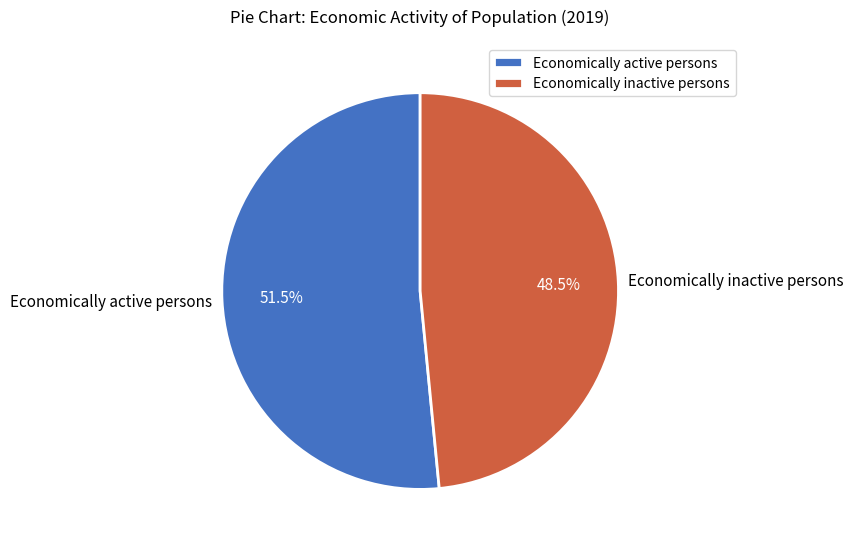

Is there a majority slice in this chart?

Yes